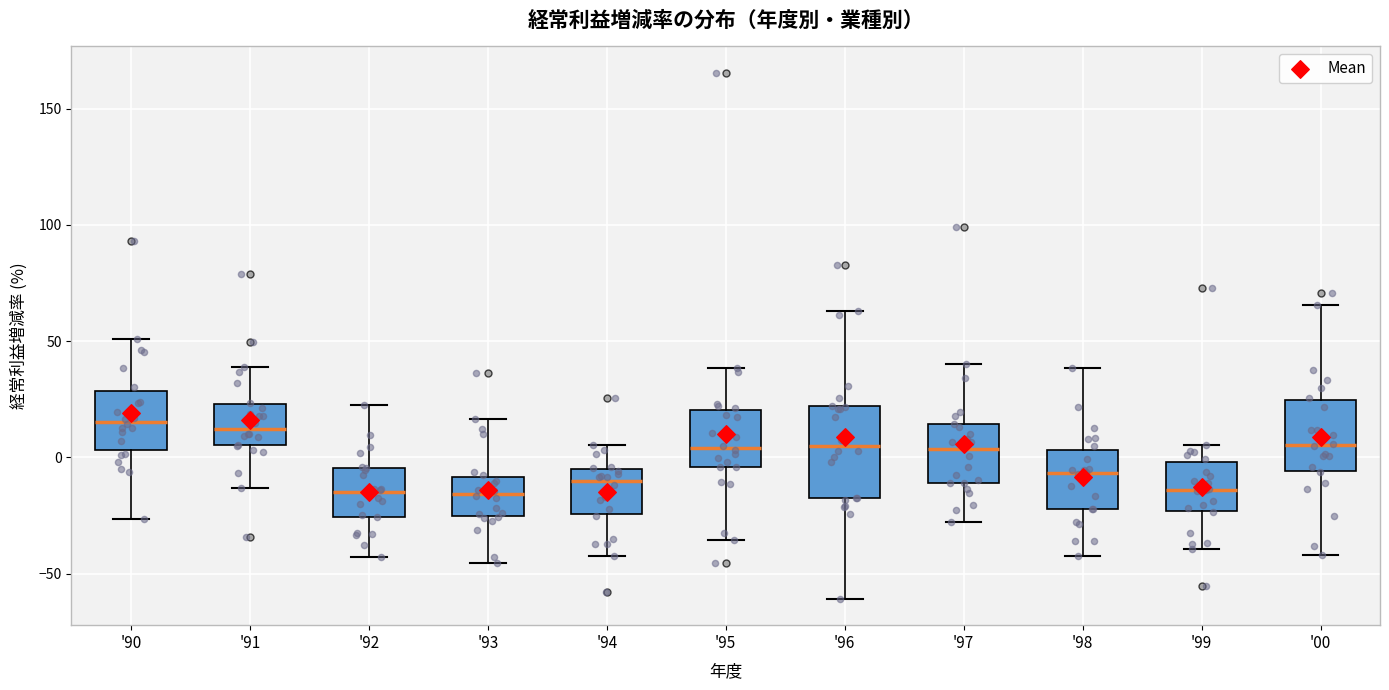

Which box is the tallest, from its lower edge to its upper edge?

'96